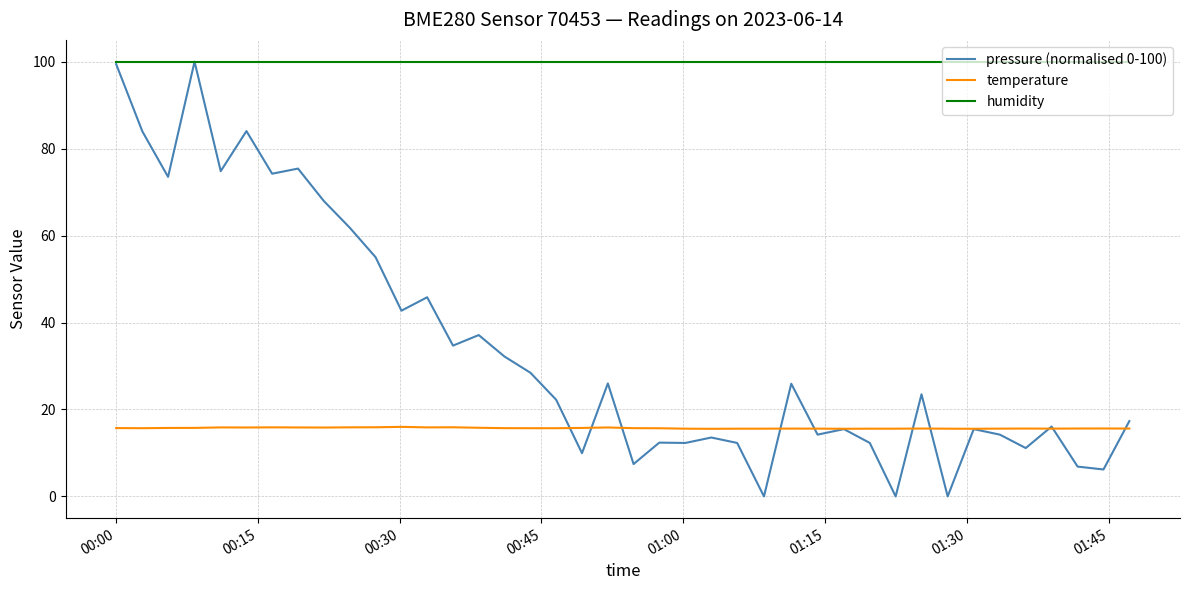

What is the minimum value for temperature?

15.6